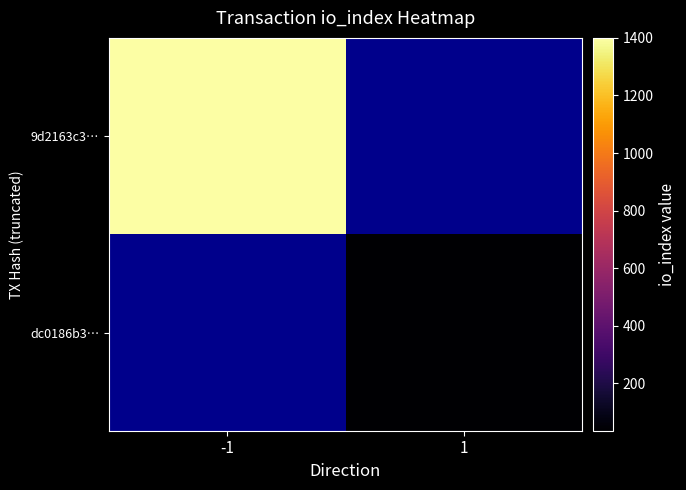

How many series are shown in this chart?

2